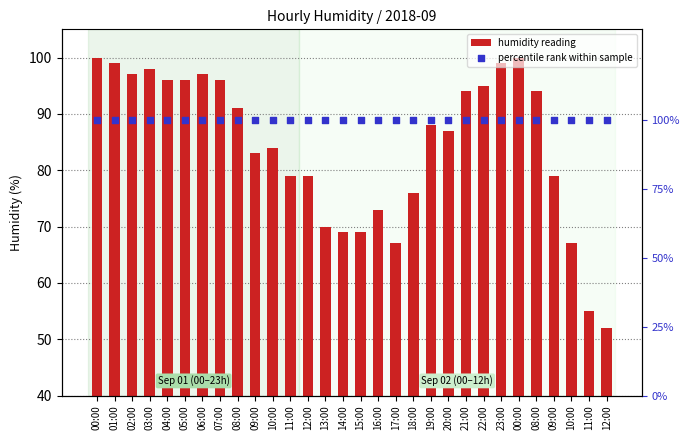

At how many categories does at least one series exceed 75?

30